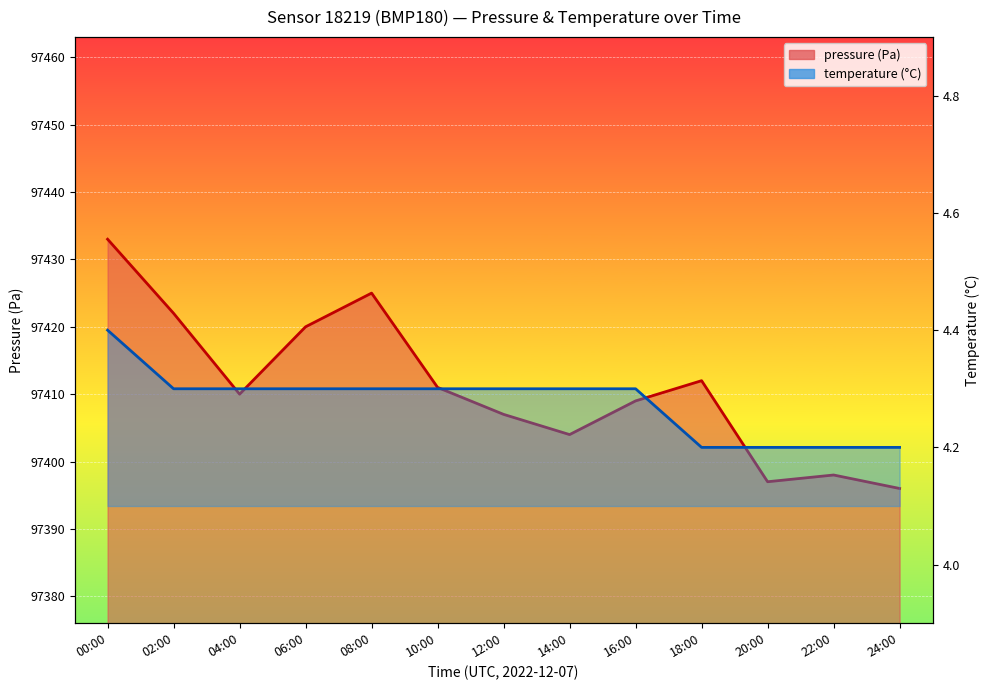

List the labels in order of temperature value, smallest first.

18:00, 20:00, 22:00, 24:00, 02:00, 04:00, 06:00, 08:00, 10:00, 12:00, 14:00, 16:00, 00:00